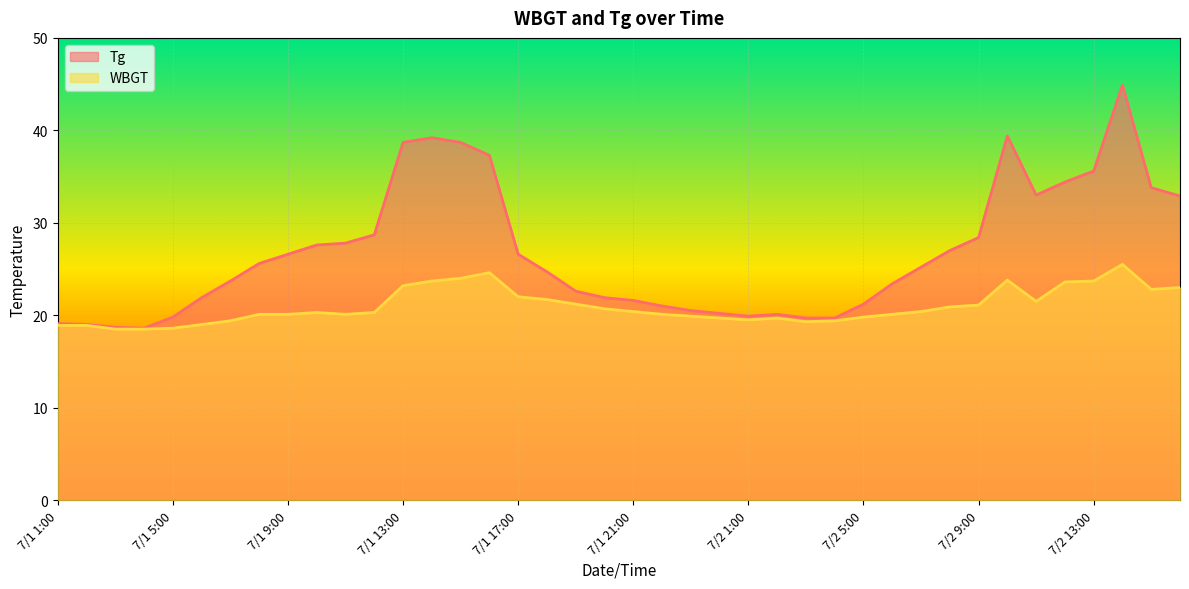

What is the difference between the maximum and second lowest values in the WBGT series?

7.0